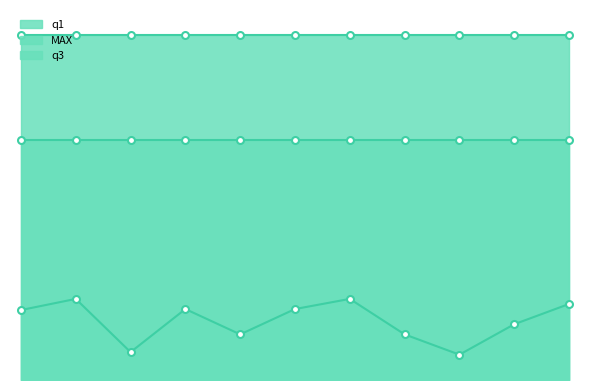

What is the minimum value shown in the chart?

25.1